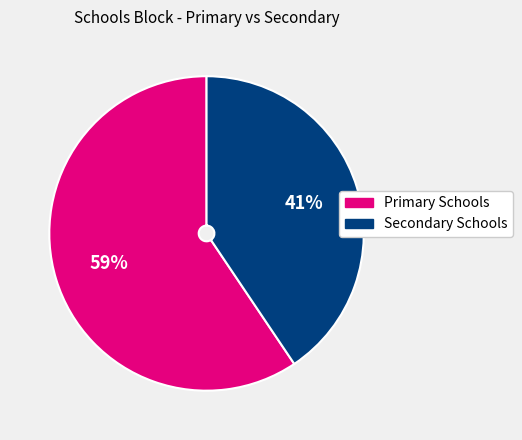

Is it true that Primary Schools is 59% of the pie?

True